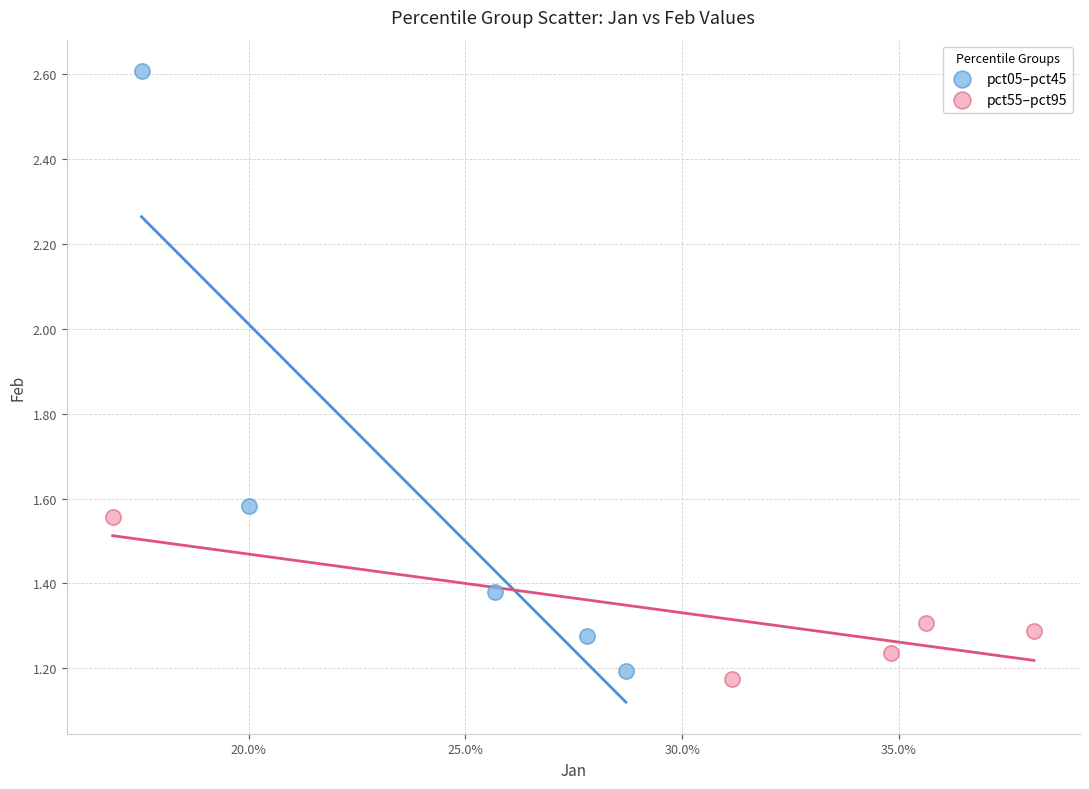

Which series has the widest spread of Y values?

pct05–pct45